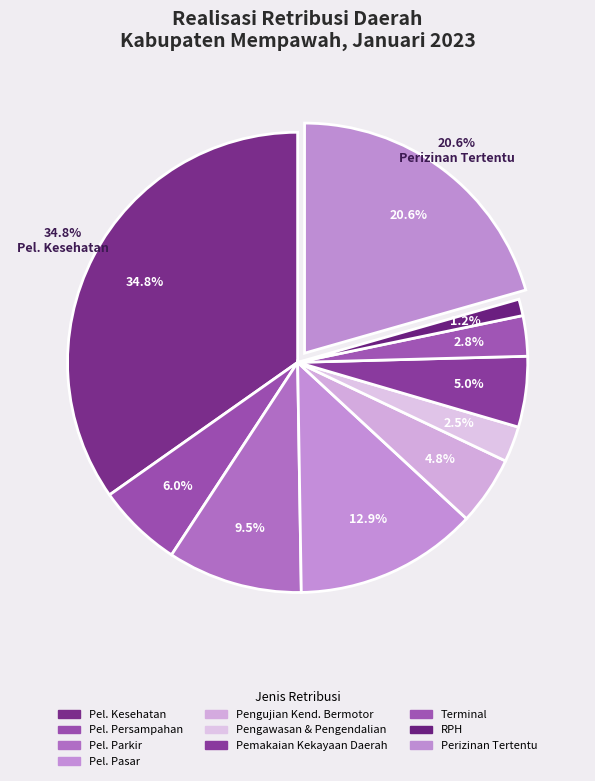

Rank the categories by value from highest to lowest.

RETRIBUSI PELAYANAN KESEHATAN, RETRIBUSI PERIZINAN TERTENTU, RETRIBUSI PELAYANAN PASAR, RETRIBUSI PELAYANAN PARKIR DITEPI JALAN, RETRIBUSI PELAYANAN PERSAMPAHAN / KEBERSIHAN, RETRIBUSI PEMAKAIAN KEKAYAAN DAERAH, RETRIBUSI PENGUJIAN KENDARAAN BERMOTOR, RETRIBUSI TERMINAL, RETRIBUSI PENGAWASAN DAN PENGENDALIAN, RETRIBUSI RUMAH POTONG HEWAN